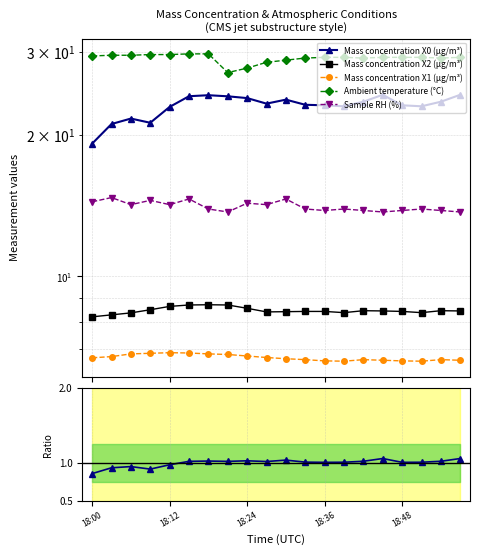

True or false: Mass concentration X0 (μg/m³) and Sample RH (%) cross at least once.

False